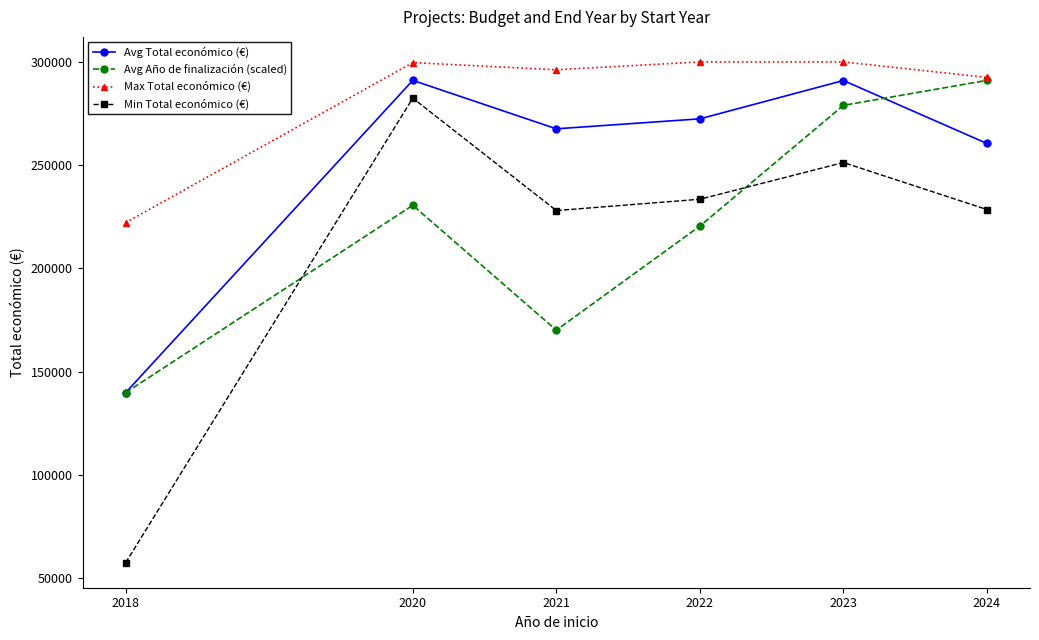

What is the lowest value of the Min Total económico (€) series?

57500.0